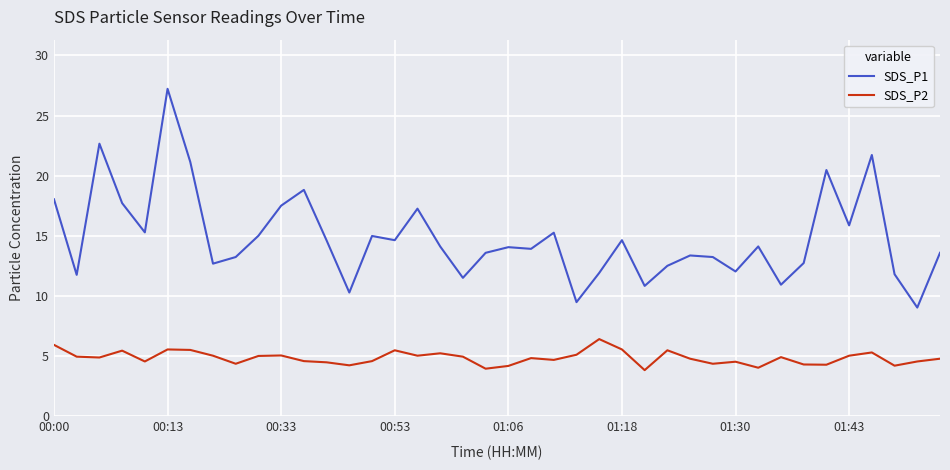

True or false: SDS_P1 has more than 0 interior local peaks.

True